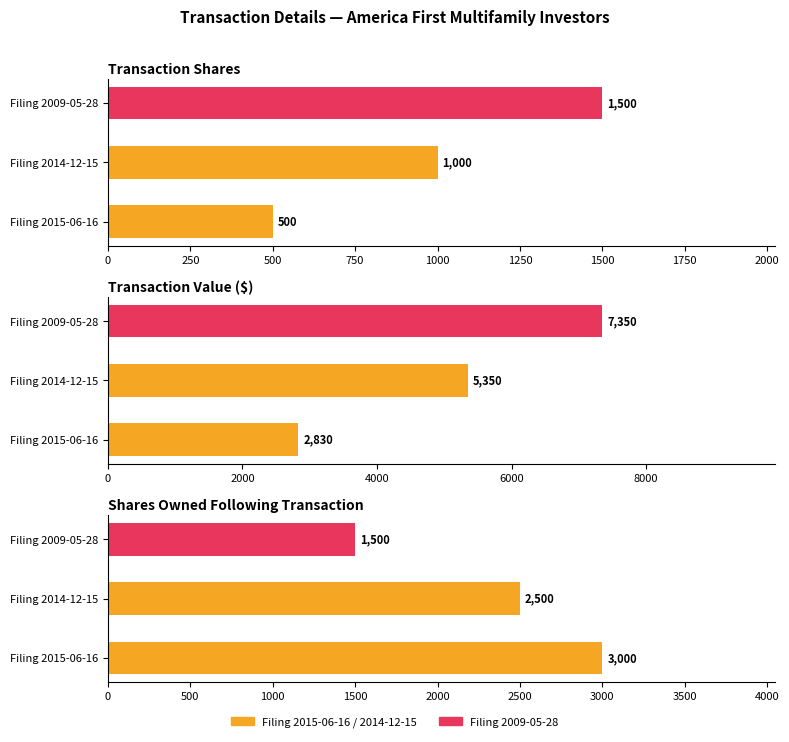

At how many categories does at least one series exceed 3977?

2